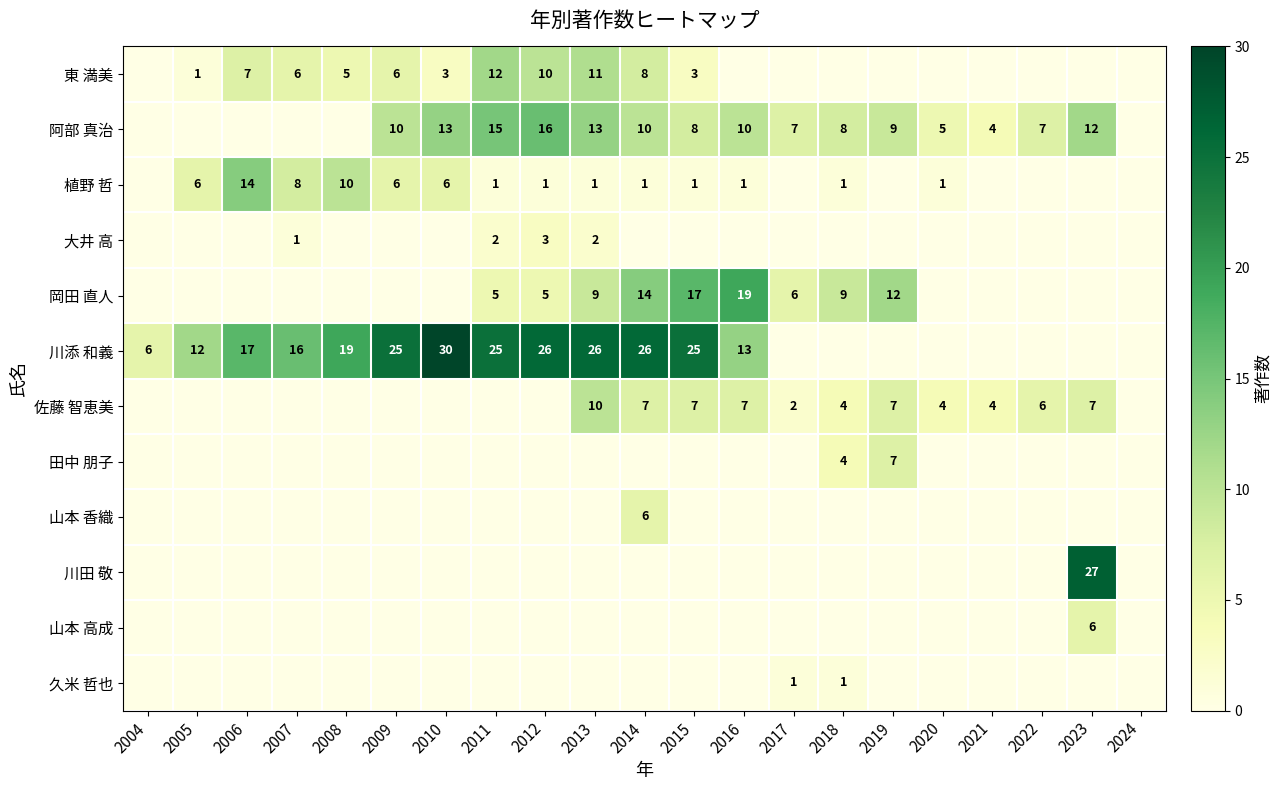

The 岡田 直人 series shows 9 at 2018. True or false?

True